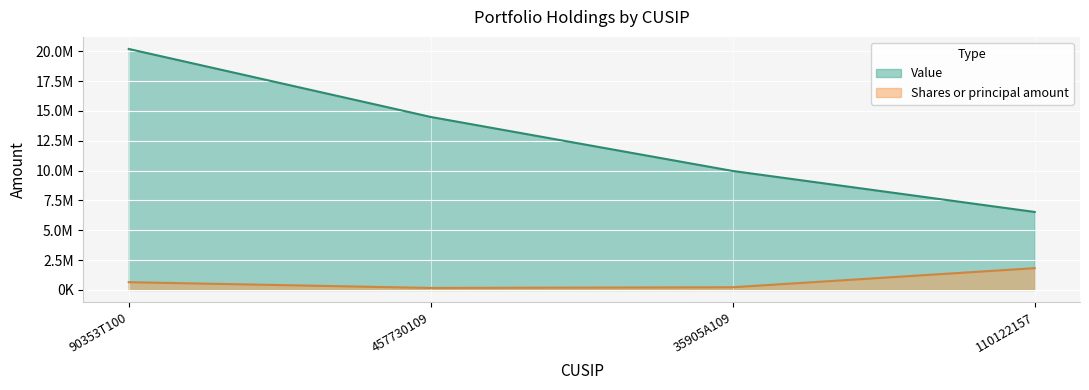

How many lines are shown in the chart?

2